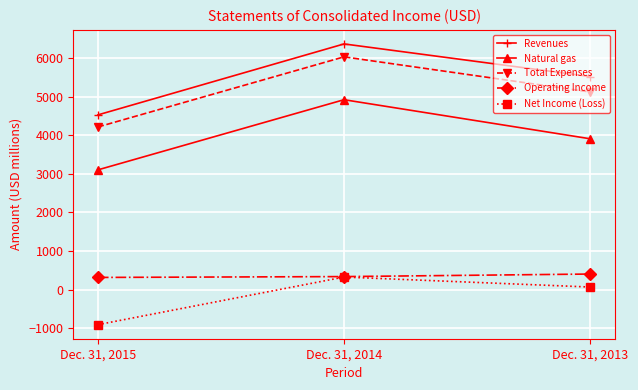

The value of Operating Income at Dec. 31, 2013 is 401. True or false?

True